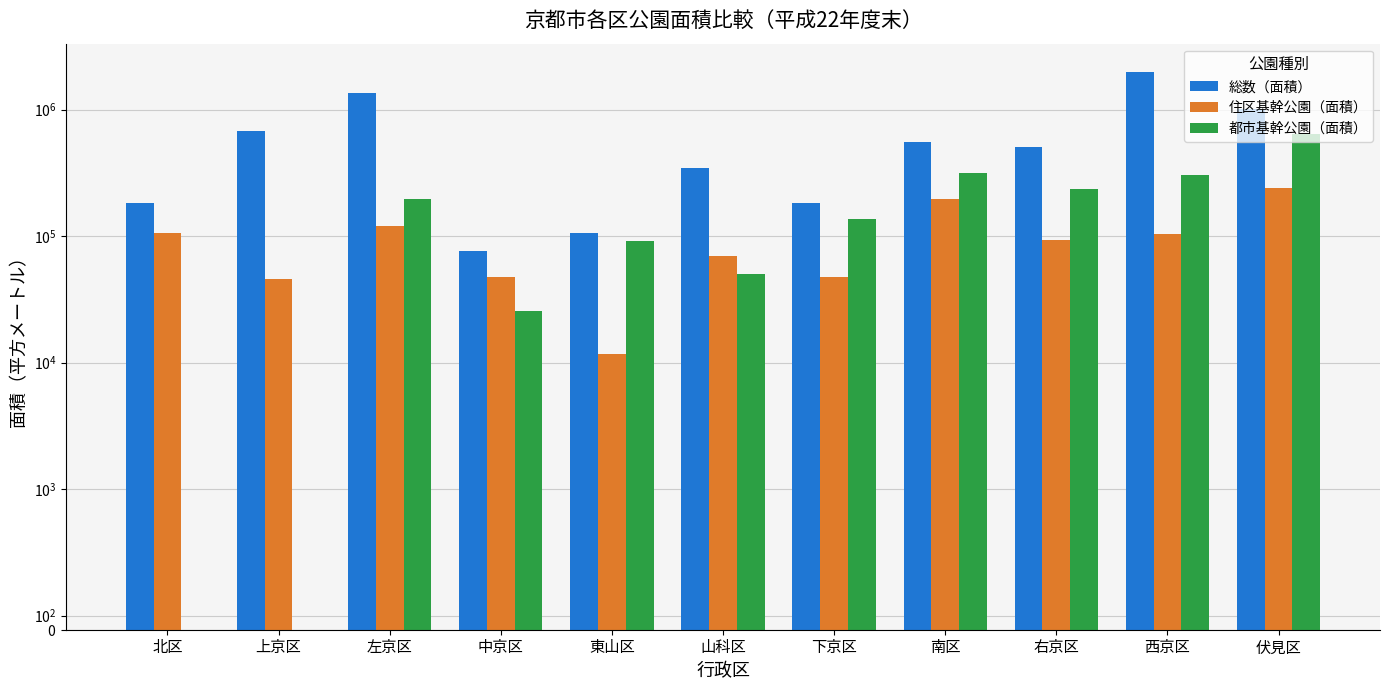

Are the bars grouped side by side (vs. stacked)?

Yes